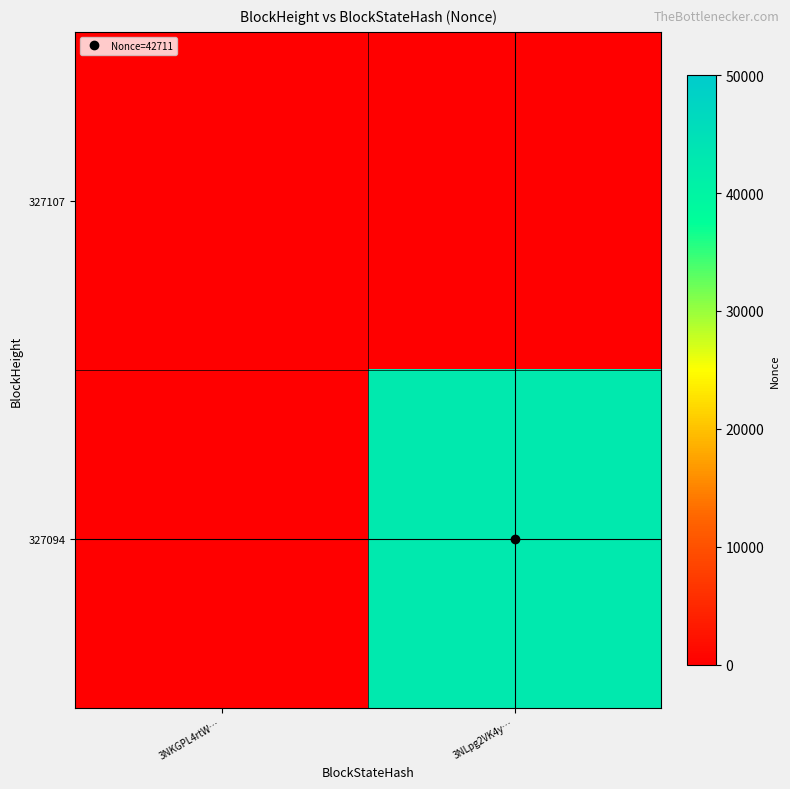

At how many categories does at least one series exceed 2444?

1